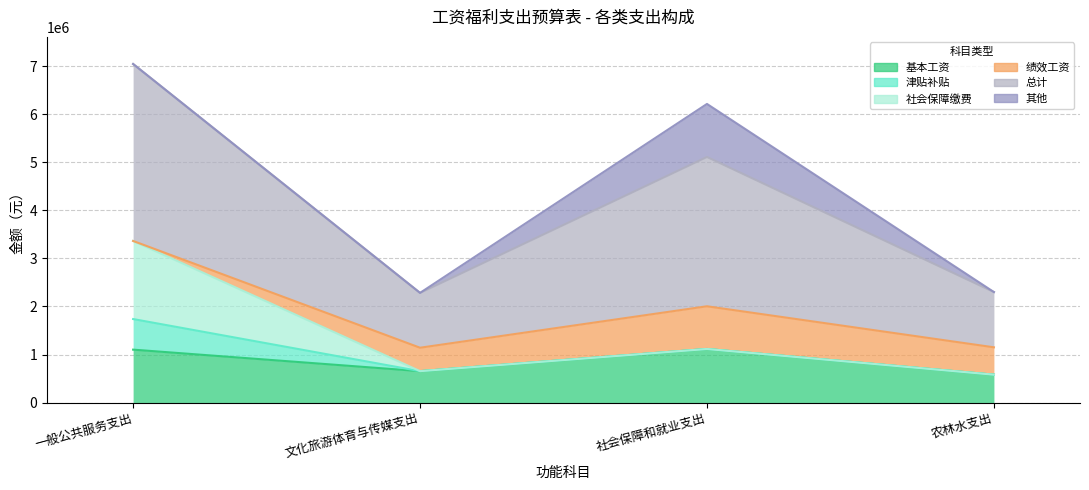

True or false: 总计 has more than 0 interior local peaks.

True